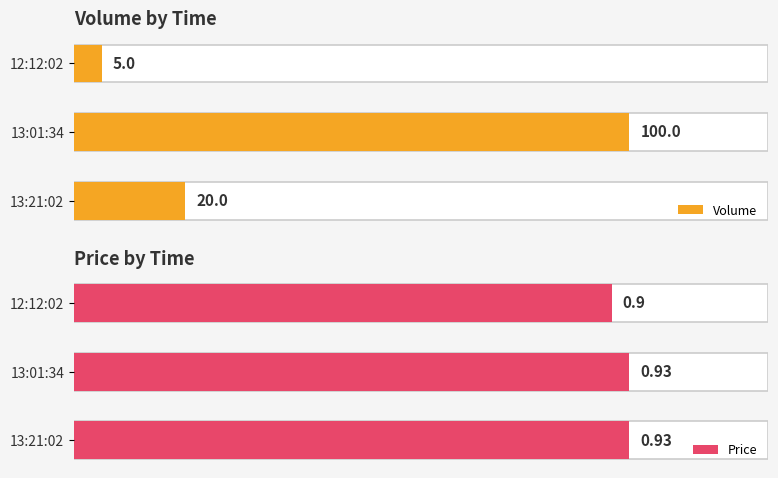

What is the average value of the Price series?

0.9